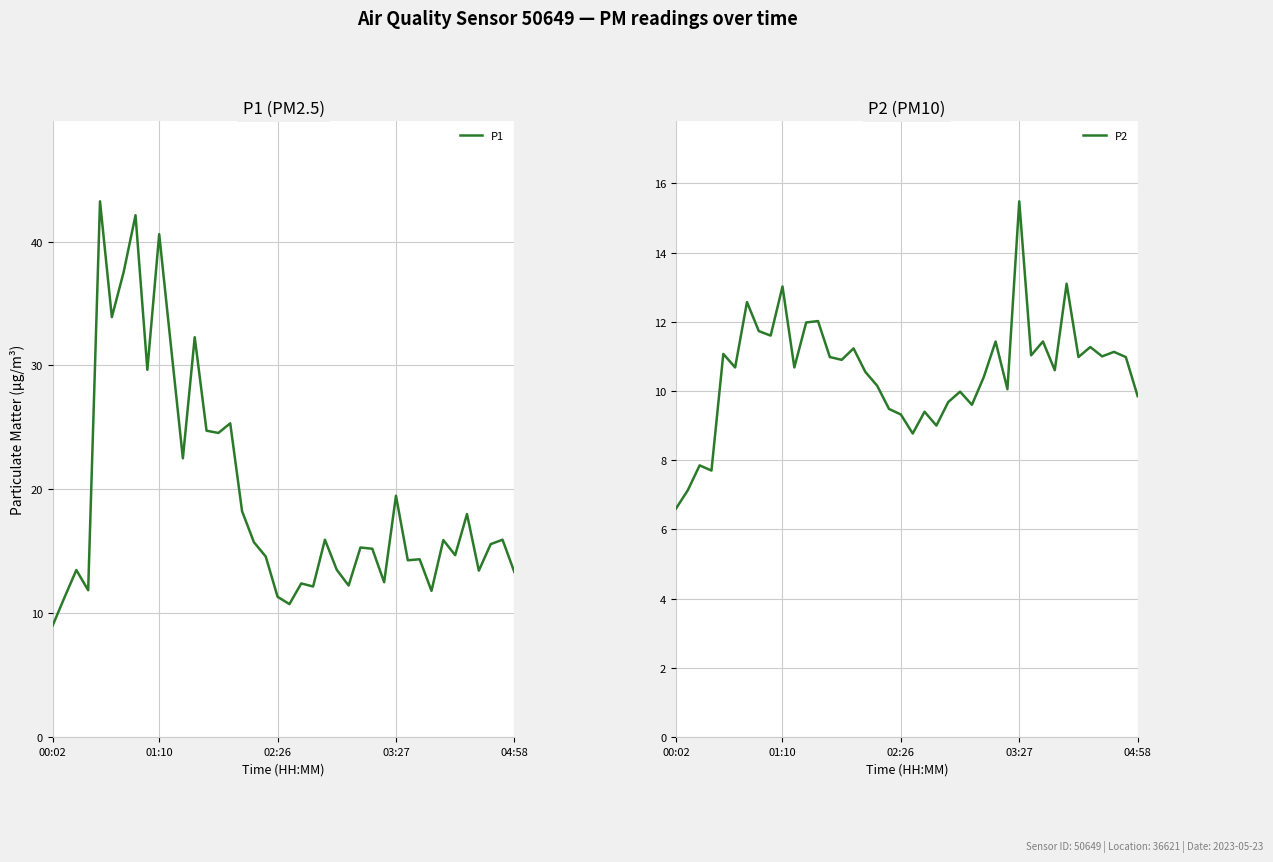

Does the chart display data point markers on the line(s)?

No